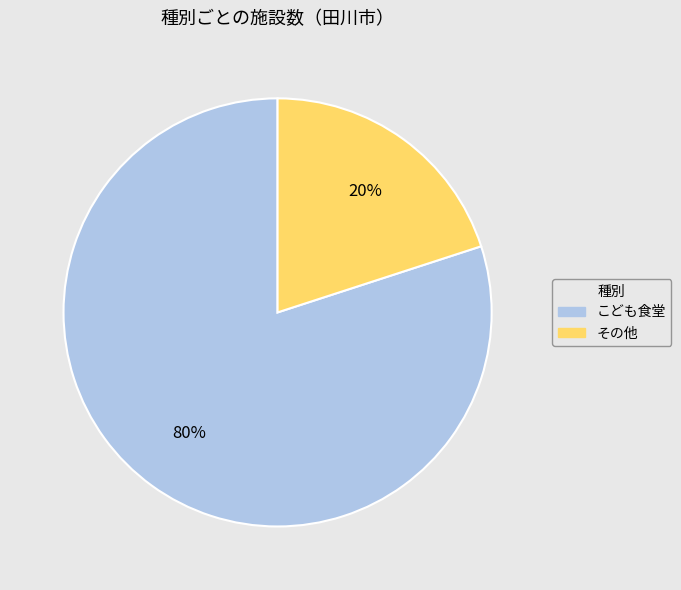

To the nearest percent, what portion does その他 represent?

20%